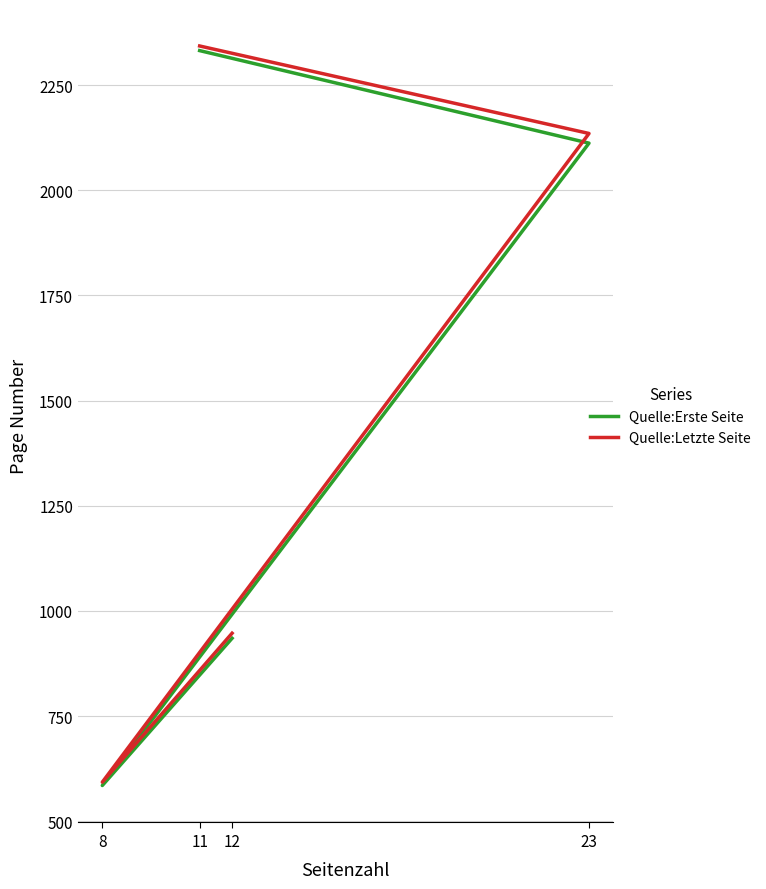

Which series has the widest spread of values?

Quelle:Letzte Seite